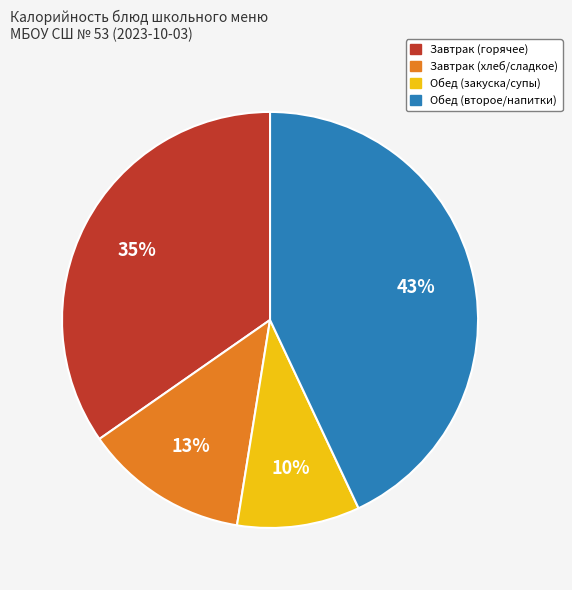

Is there any slice that represents more than half of the pie?

No